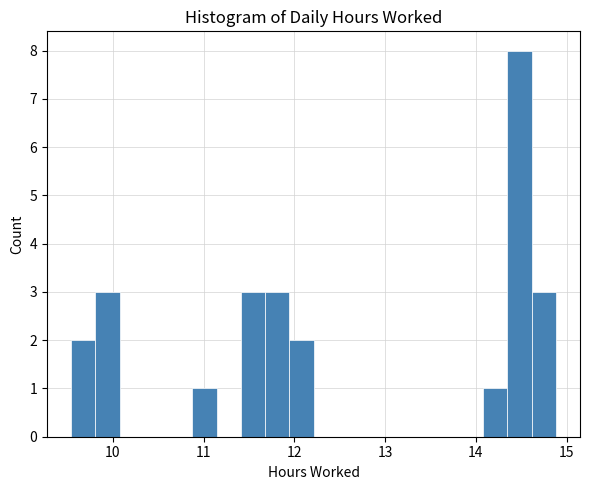

Read against the x-axis, roughly where is the centre of the tallest bar?

14.5